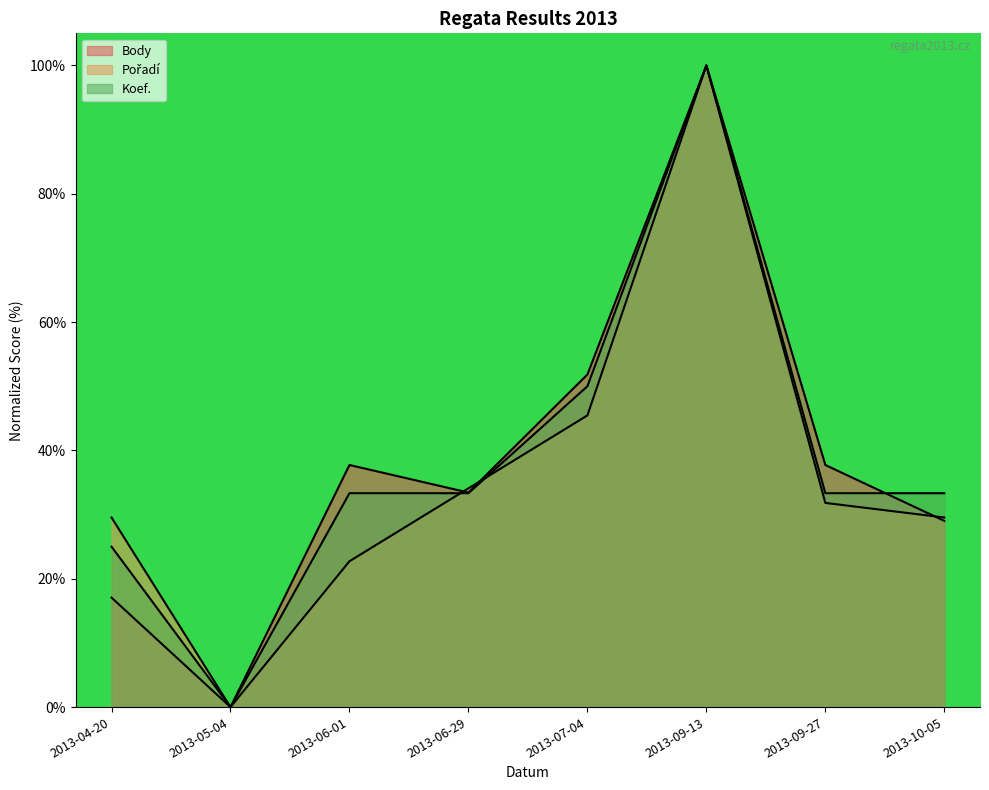

How many interior local valleys does the Pořadí series have?

1